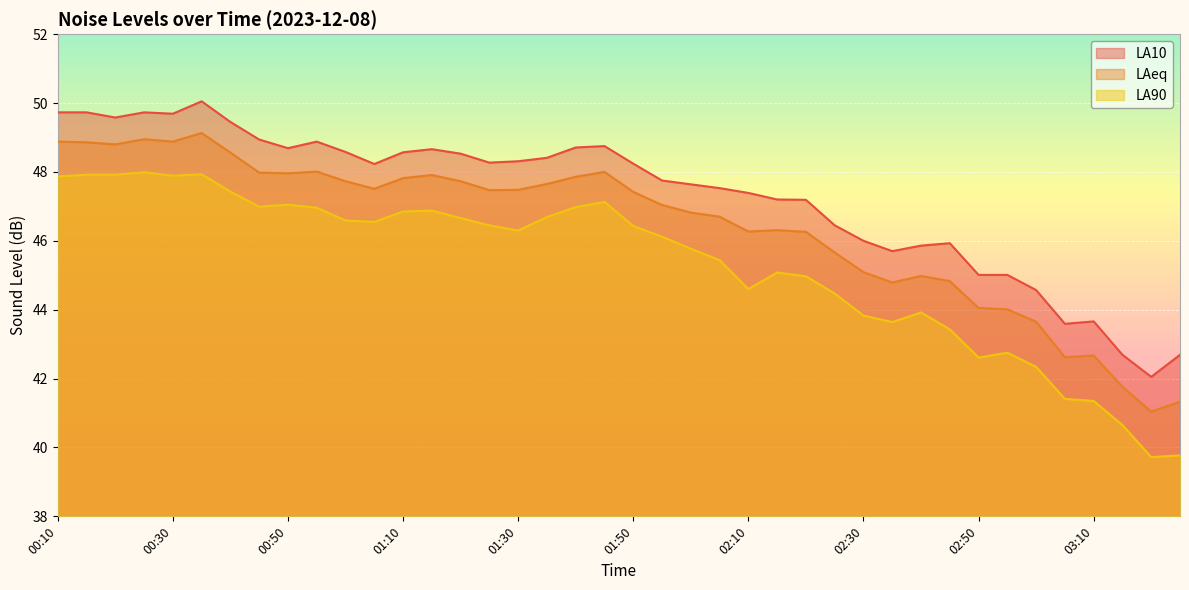

At which label is LA10 closest to 46?

02:30